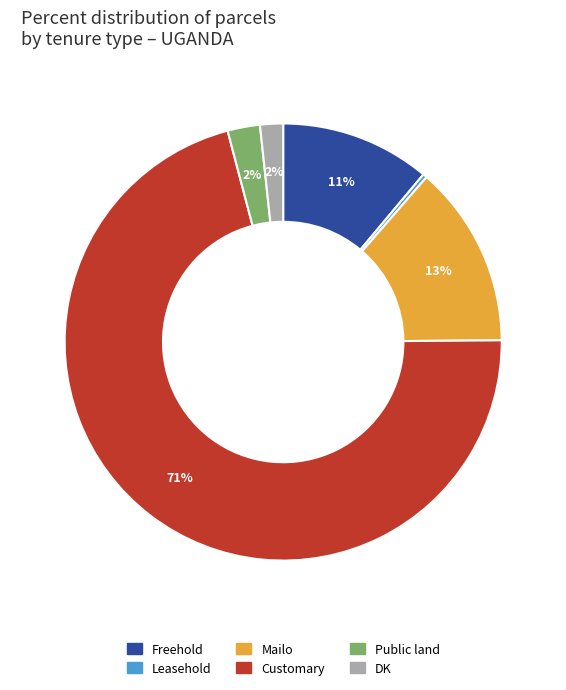

Is there a majority slice in this chart?

Yes